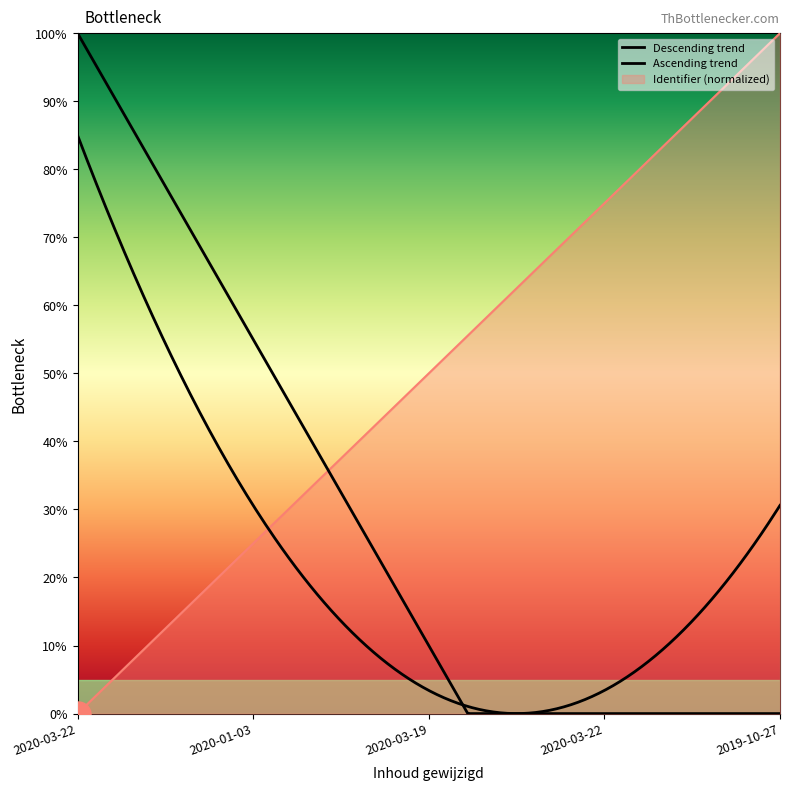

Reading left to right, extract all data points from this chart.

0	25	50	75	100